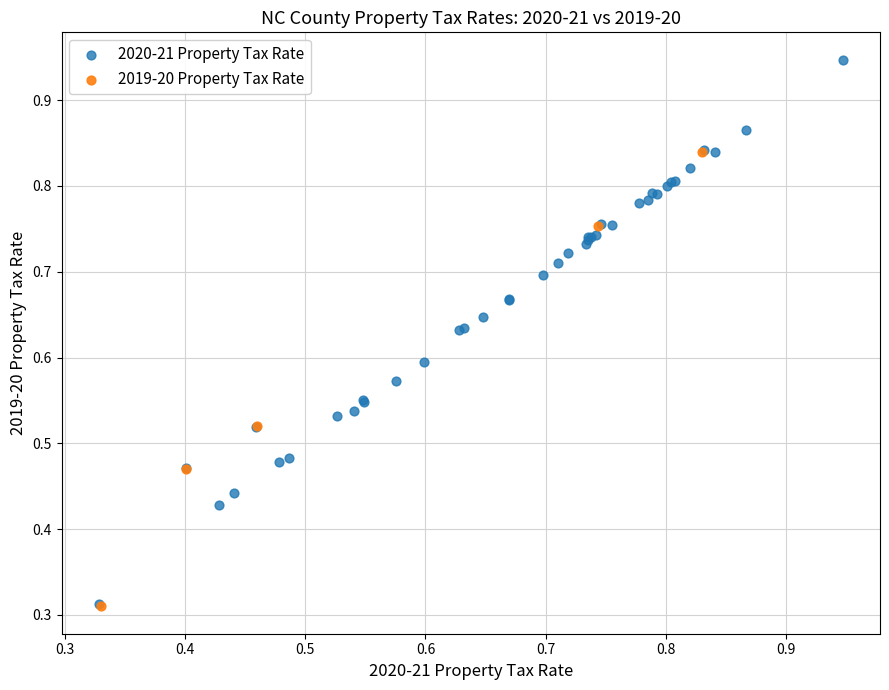

Which series has the largest Y range (max minus min)?

2020-21 Property Tax Rate